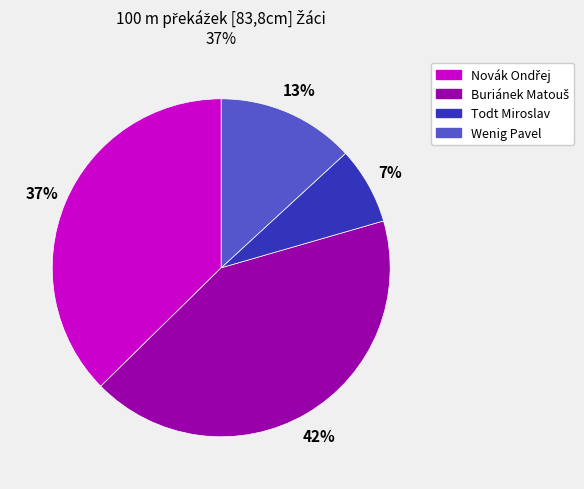

What is the smallest slice in the pie chart?

Todt Miroslav